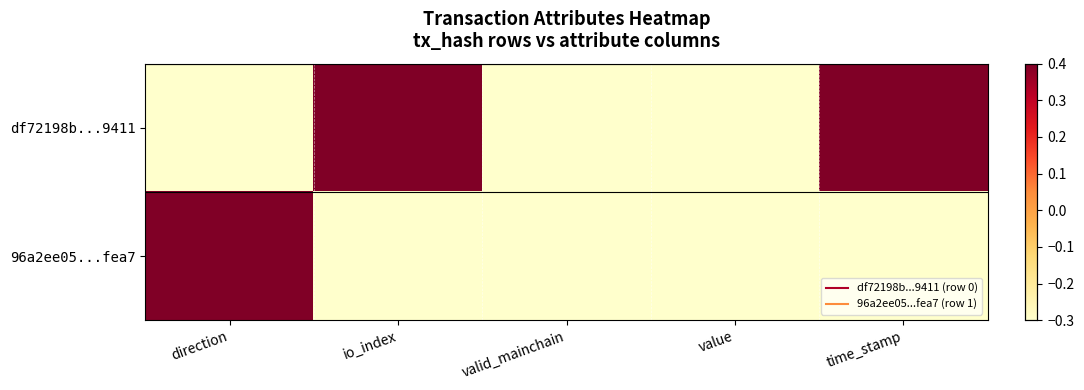

At direction, list the series in order from smallest to largest.

df72198b...9411, 96a2ee05...fea7